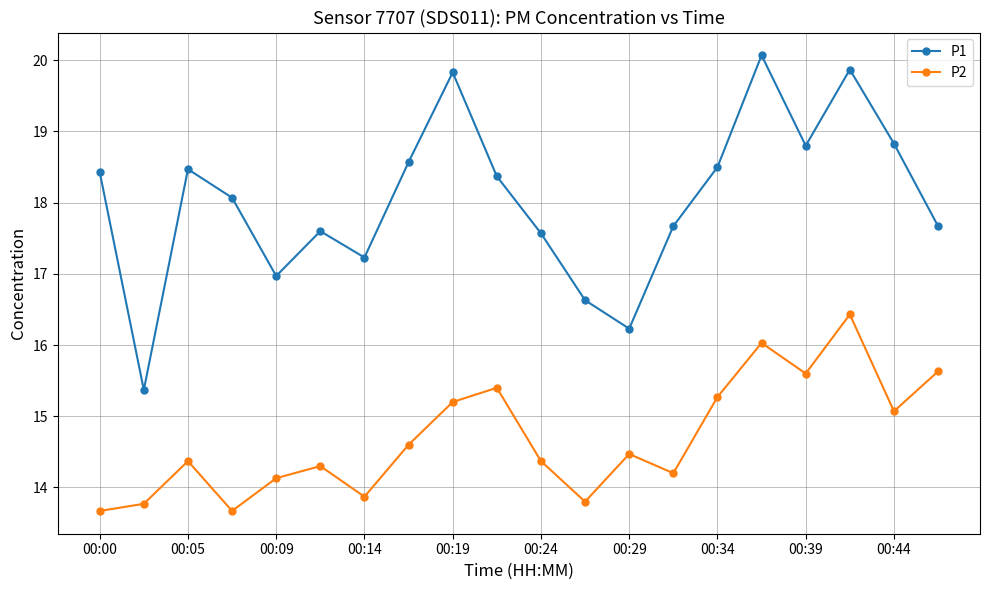

At how many categories does at least one series exceed 14?

20